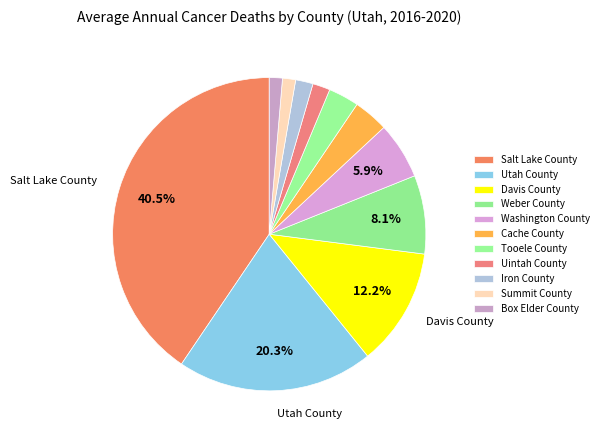

Is there a majority slice in this chart?

No